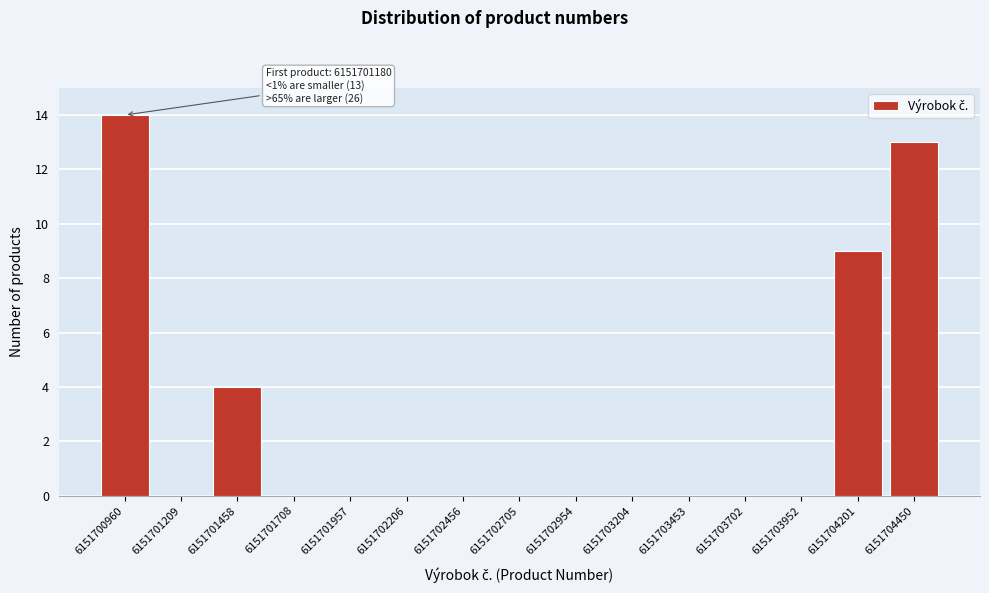

Reading left to right, what are all the values shown in this chart?

6151700960=14	6151701209=0	6151701458=4	6151701708=0	6151701957=0	6151702206=0	6151702456=0	6151702705=0	6151702954=0	6151703204=0	6151703453=0	6151703702=0	6151703952=0	6151704201=9	6151704450=13